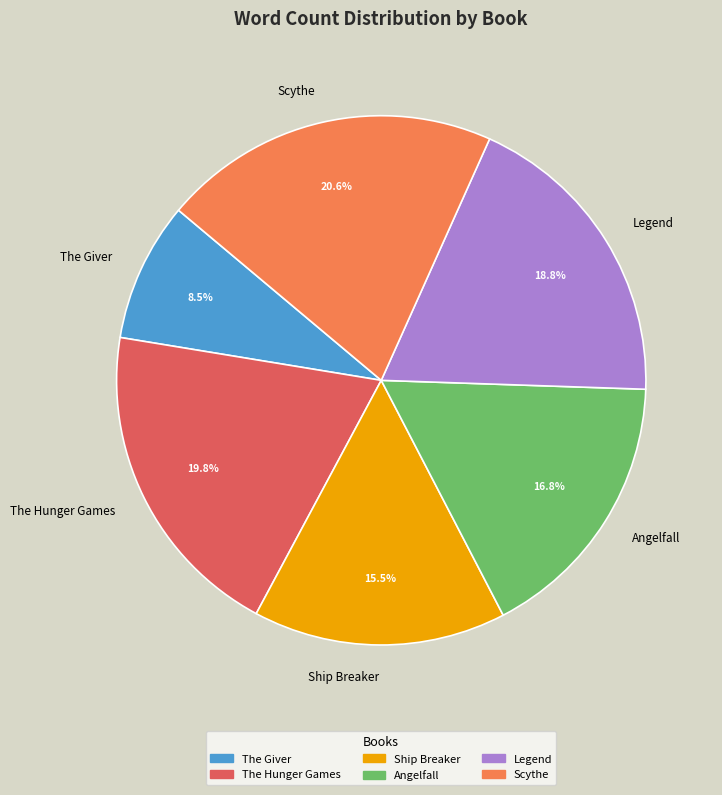

Is there a majority slice in this chart?

No